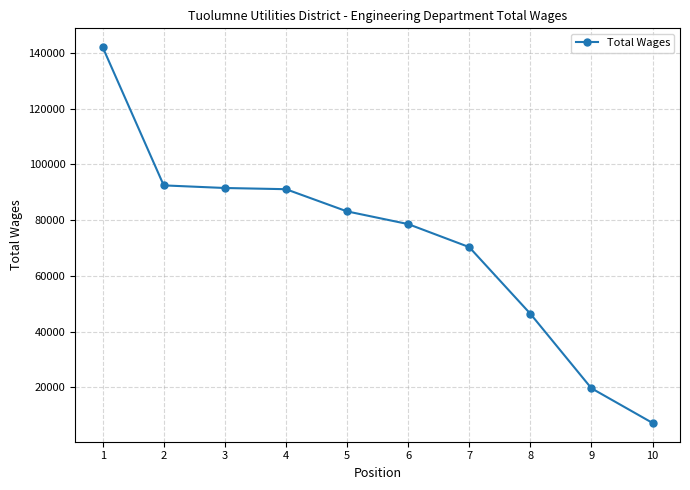

What is the average value?

72218